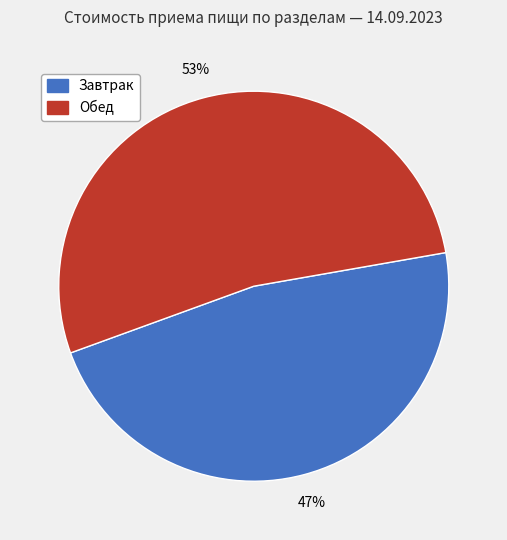

Is Обед the majority of the pie?

Yes